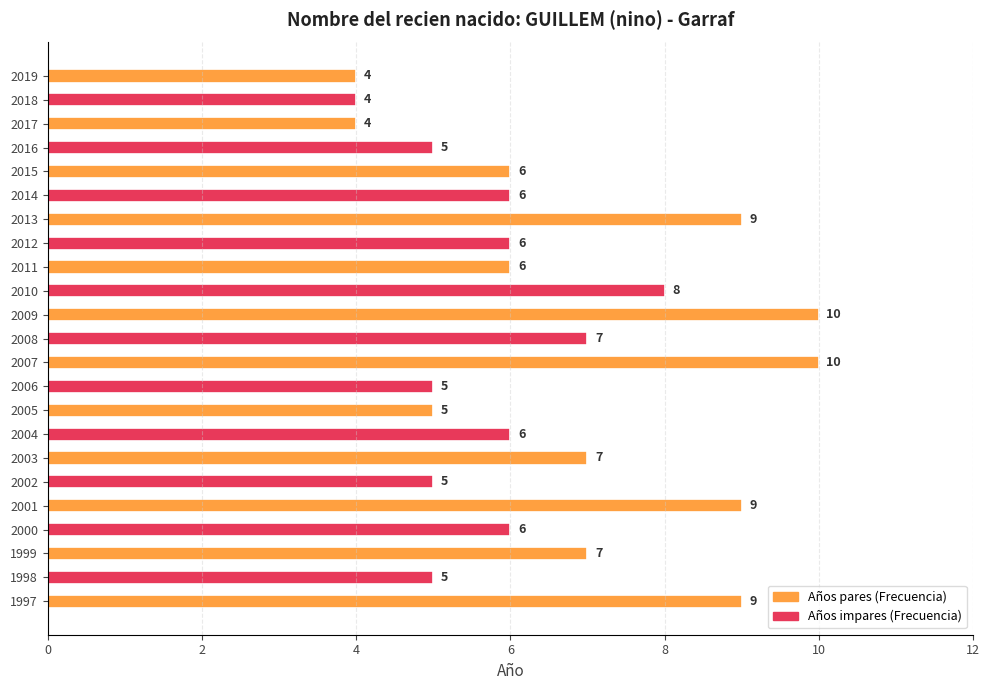

How many values are between 5 and 8?

15